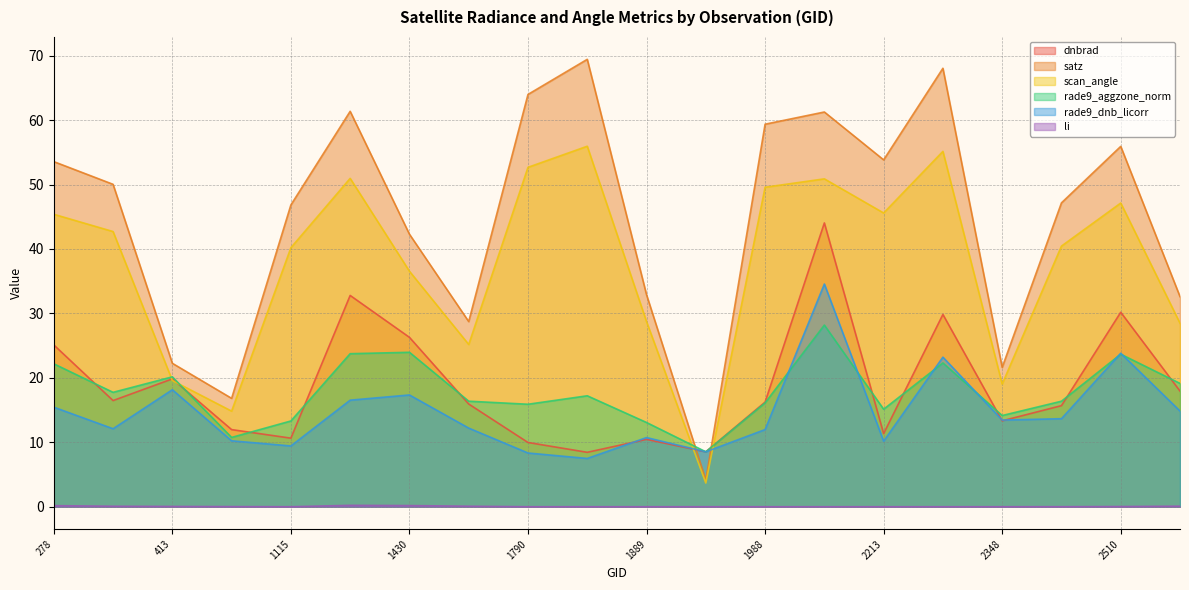

After their last crossing, which series has the higher values: rade9_dnb_licorr or scan_angle?

scan_angle